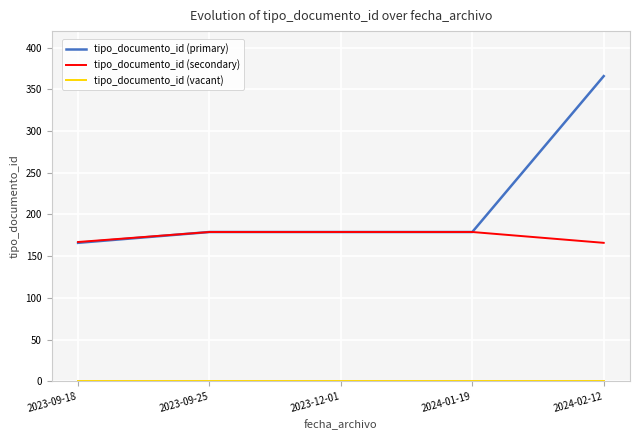

What is the spread (max minus min) of values at 2023-09-25?

179